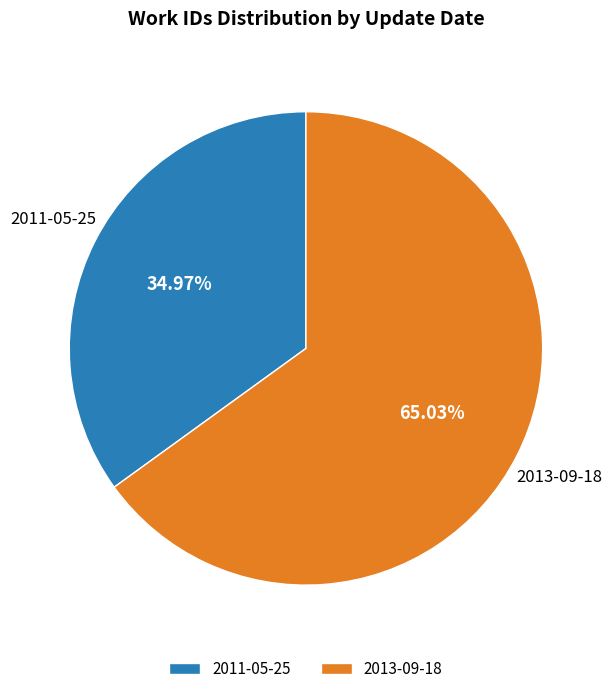

To the nearest percent, what is the difference between the largest and smallest slice percentages?

30%